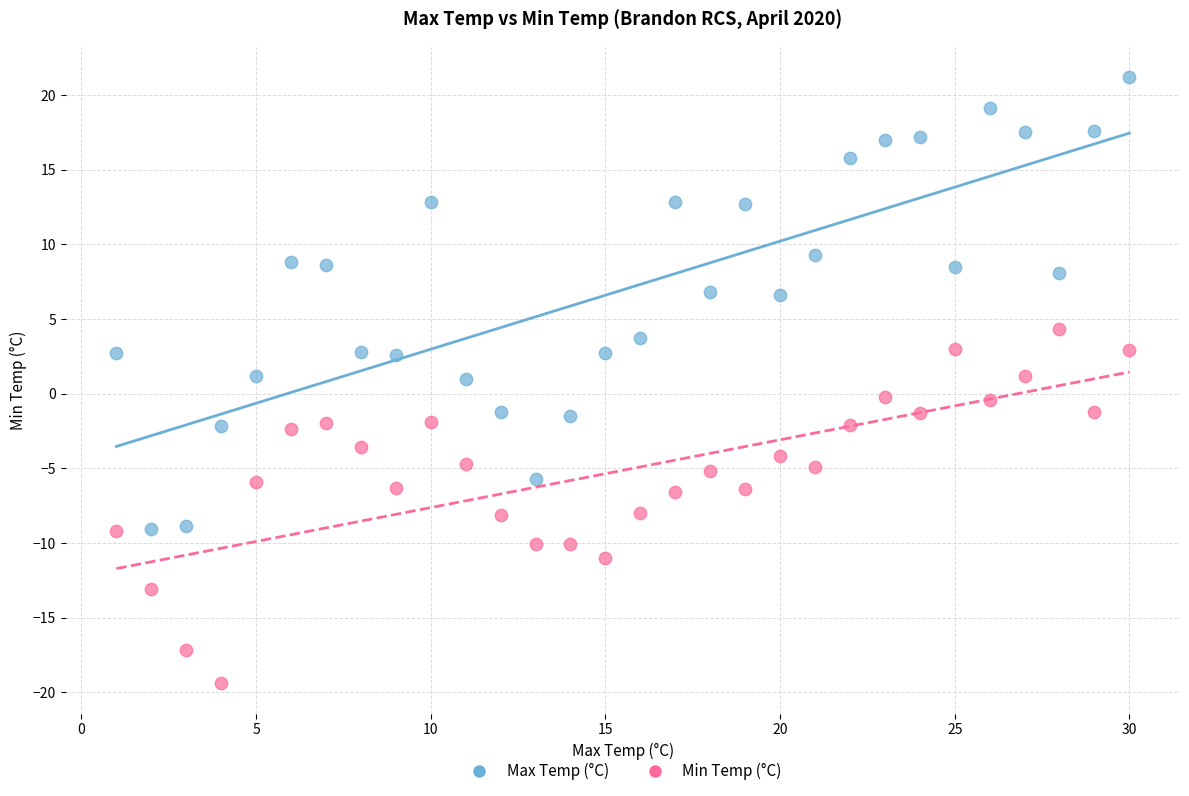

Across all data points, what is the range of Y values (max minus min)?

40.6